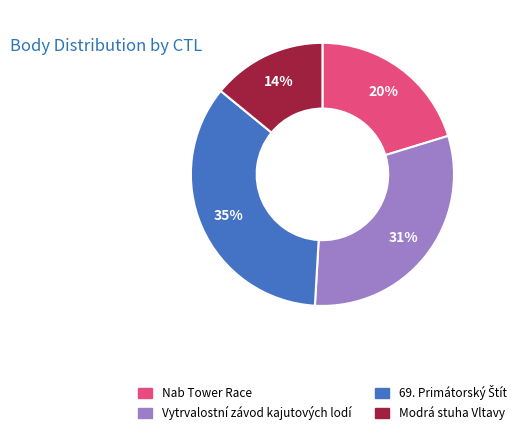

To the nearest percent, what is the difference between the largest and smallest slice percentages?

21%